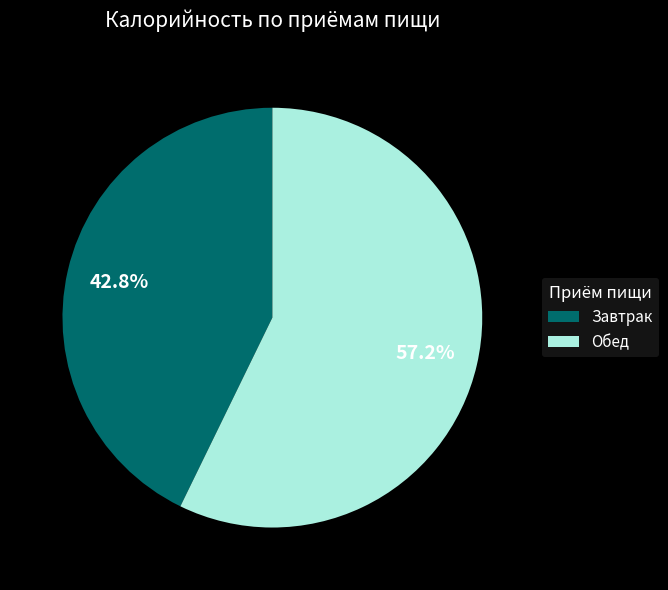

Approximately how many times larger is the value at Обед compared to Завтрак?

1.3